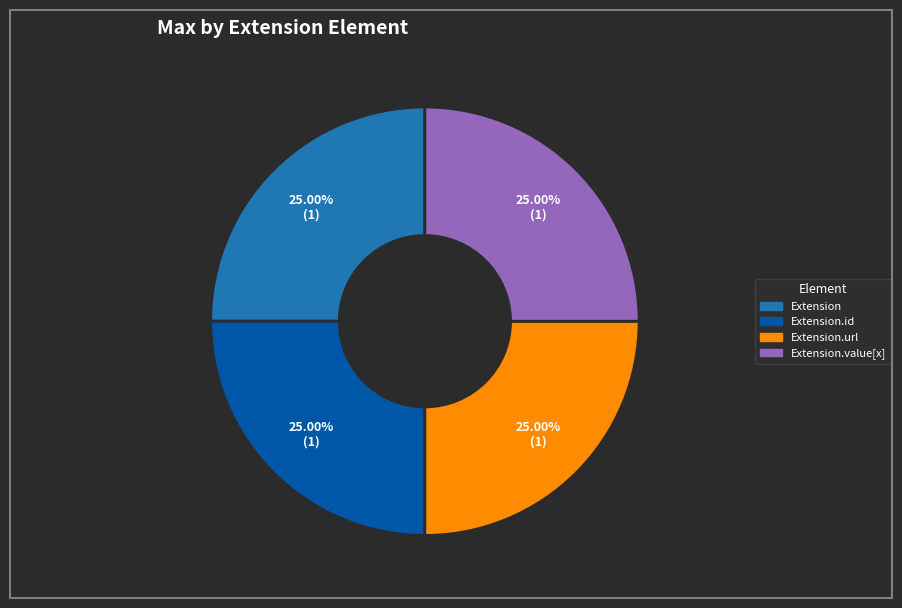

Is there a majority slice in this chart?

No